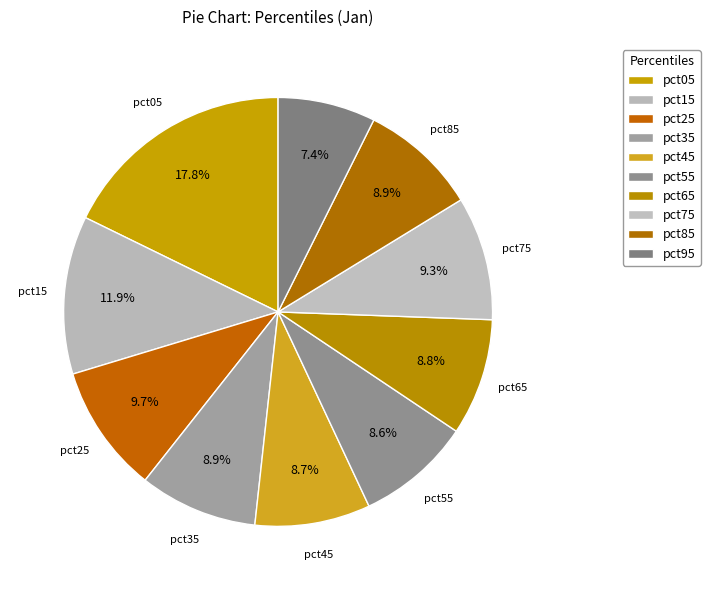

To the nearest percent, what percentage of the pie is pct25?

10%